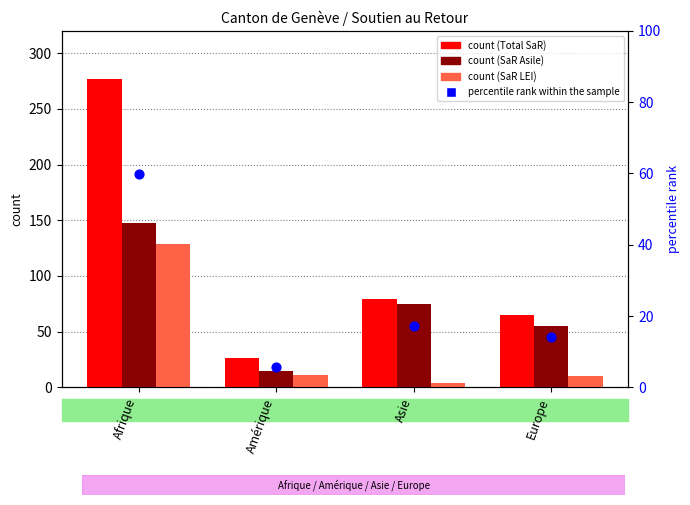

Which series has the largest total across all categories?

Total SaR